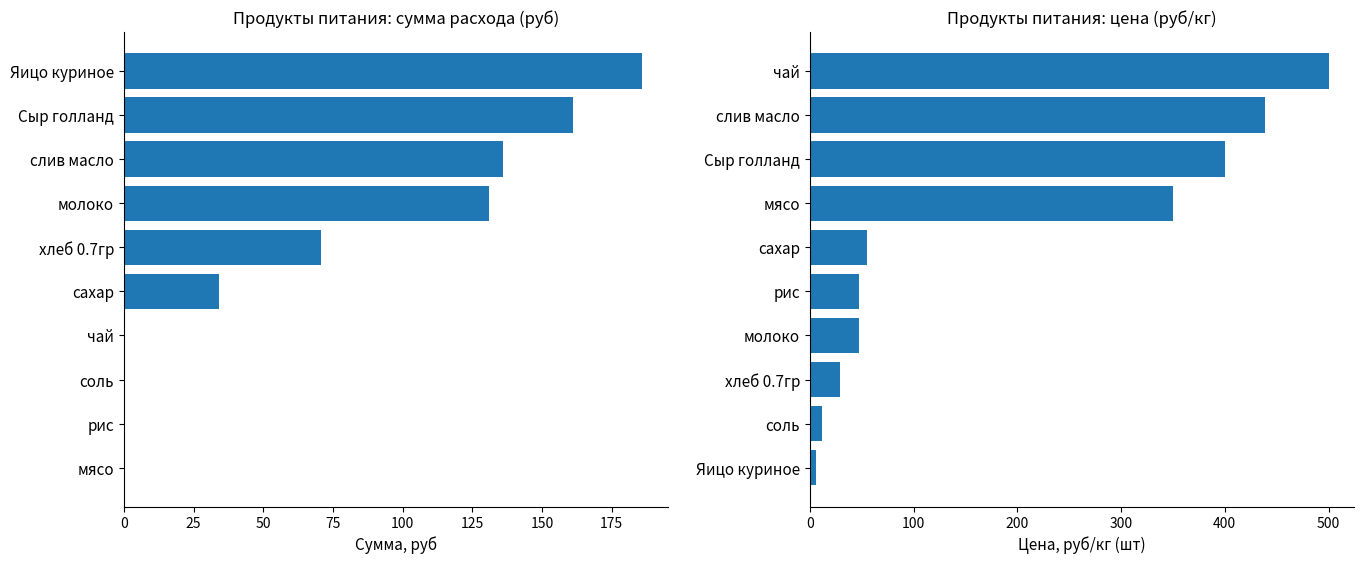

How many data points in Цена (руб) are above 55?

4